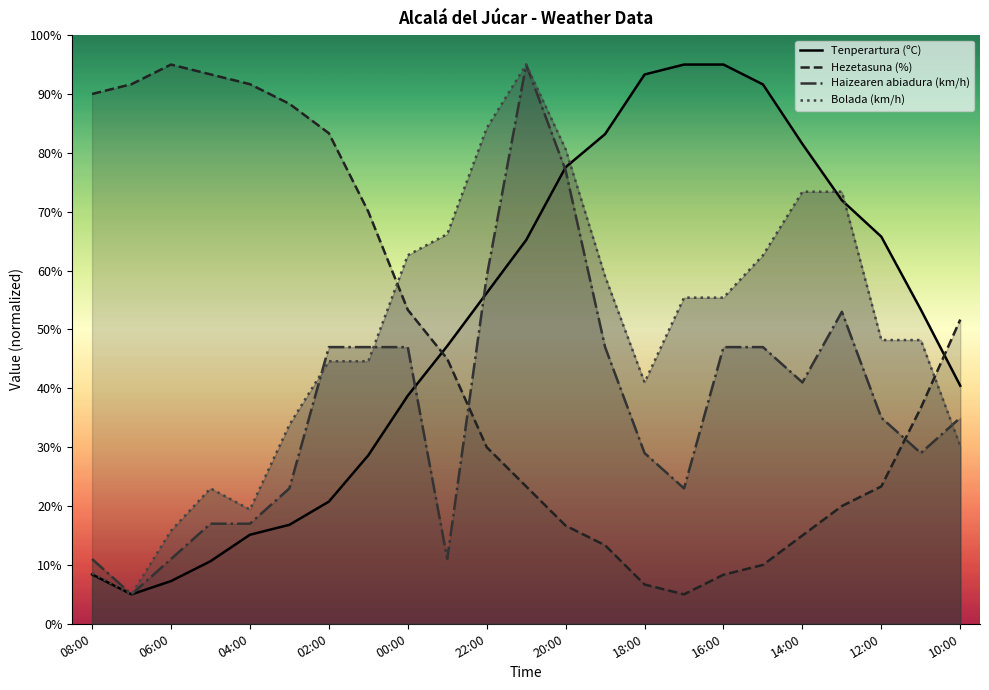

True or false: Hezetasuna (%) has a value of 83.3 at 02:00.

True